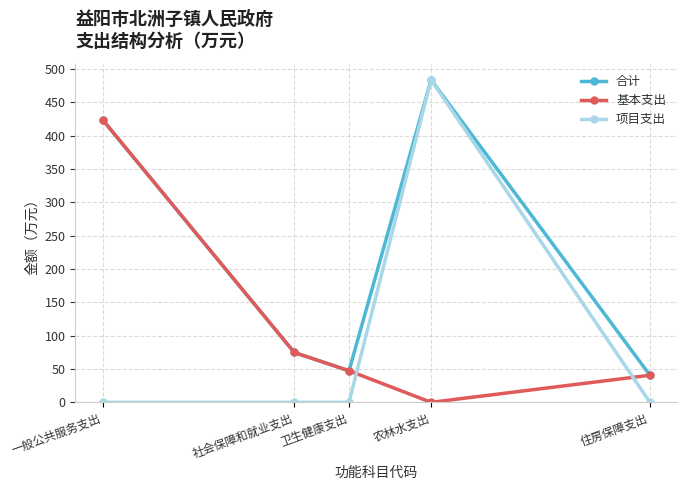

What is the label of the 3rd point from the left?

卫生健康支出